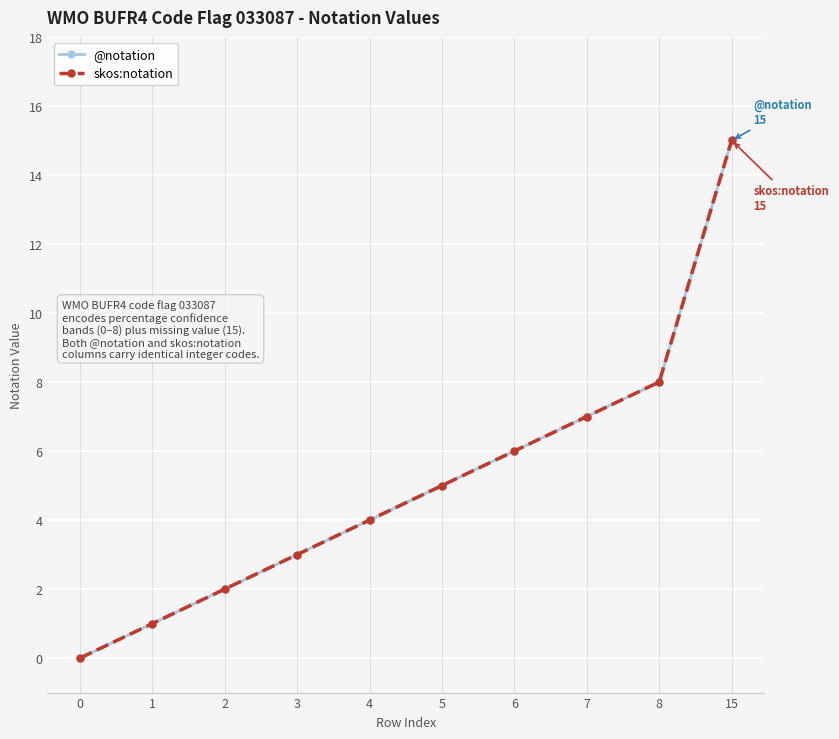

What is the difference between the maximum and minimum values in the skos:notation series?

15